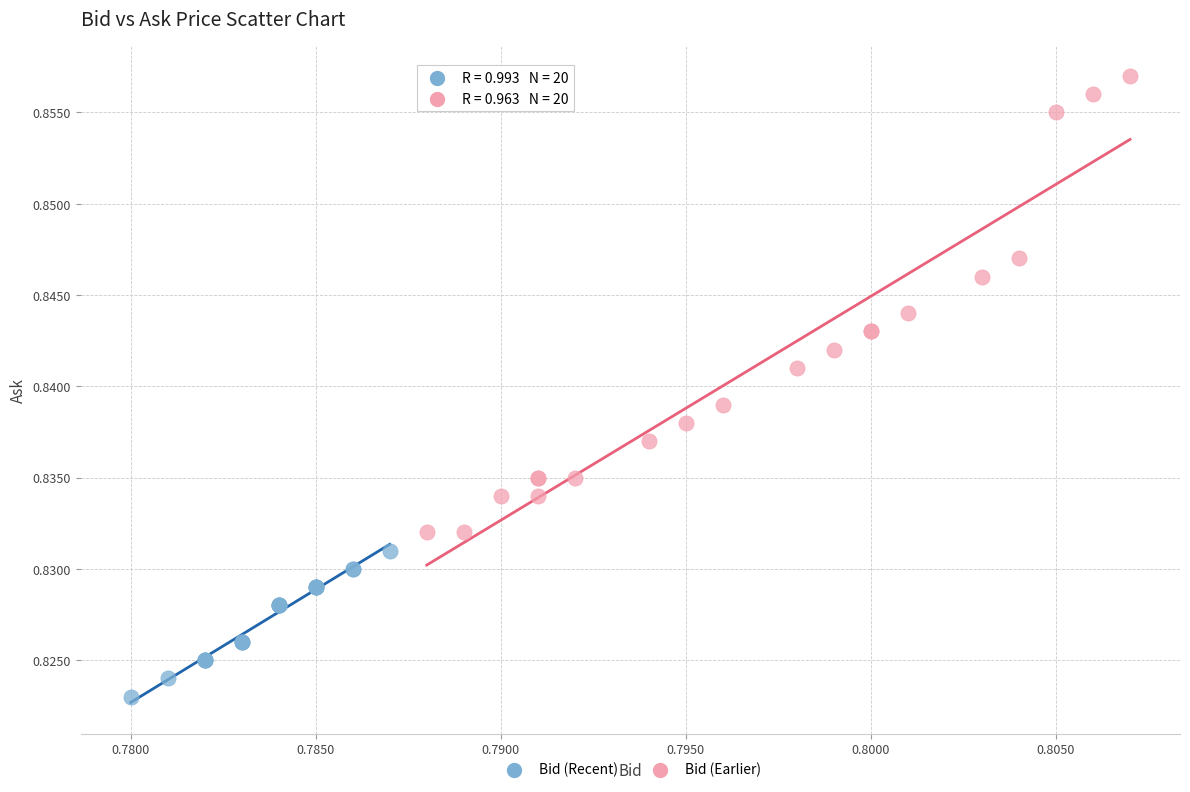

Which series has the largest Y range (max minus min)?

Bid (Earlier)